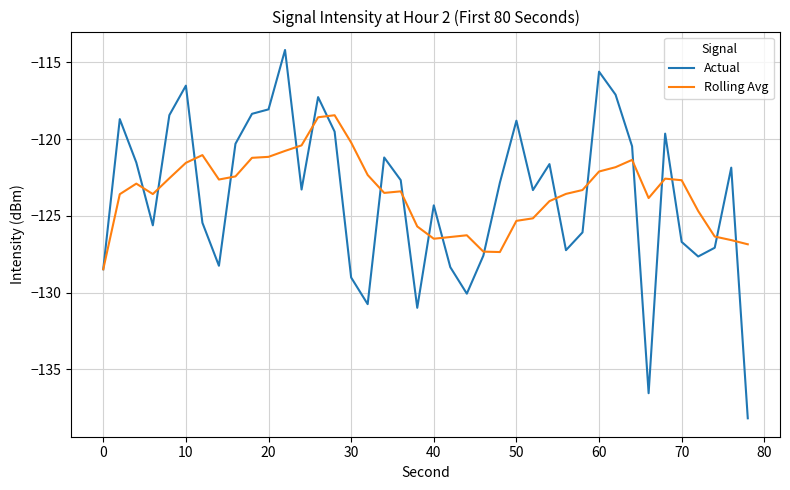

In Rolling Avg, how many points are higher than both neighbors (excluding endpoints)?

7